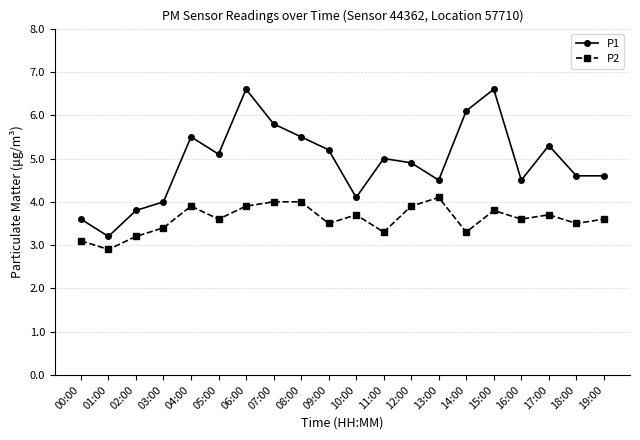

Which series has the widest spread of values?

P1